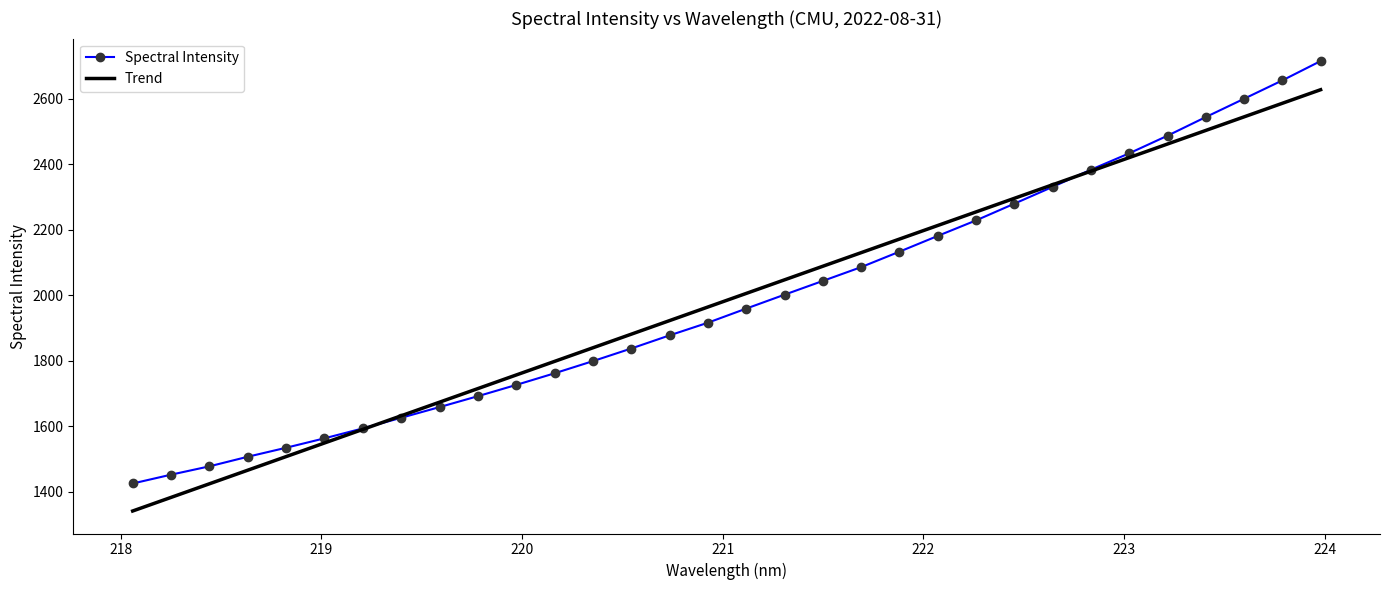

What is the lowest value of the Spectral Intensity series?

1424.5